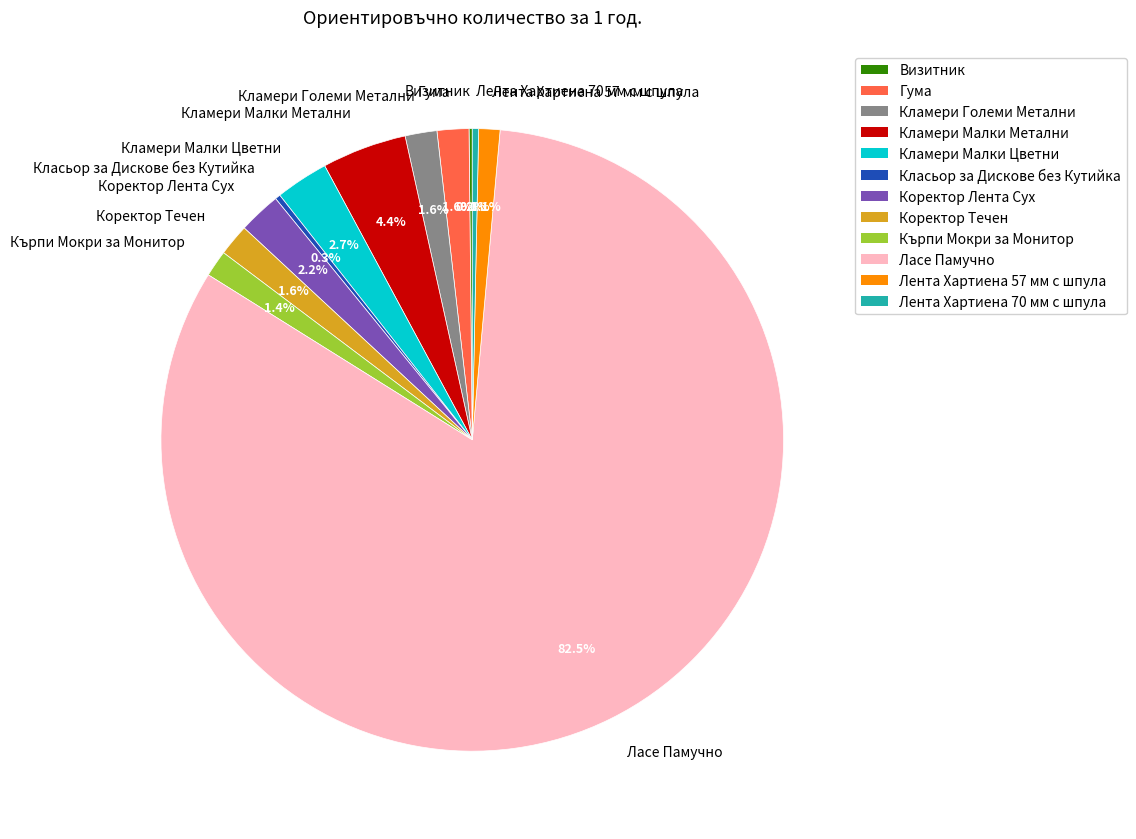

Is the sum of Гума and Кламери Малки Метални greater than half?

No